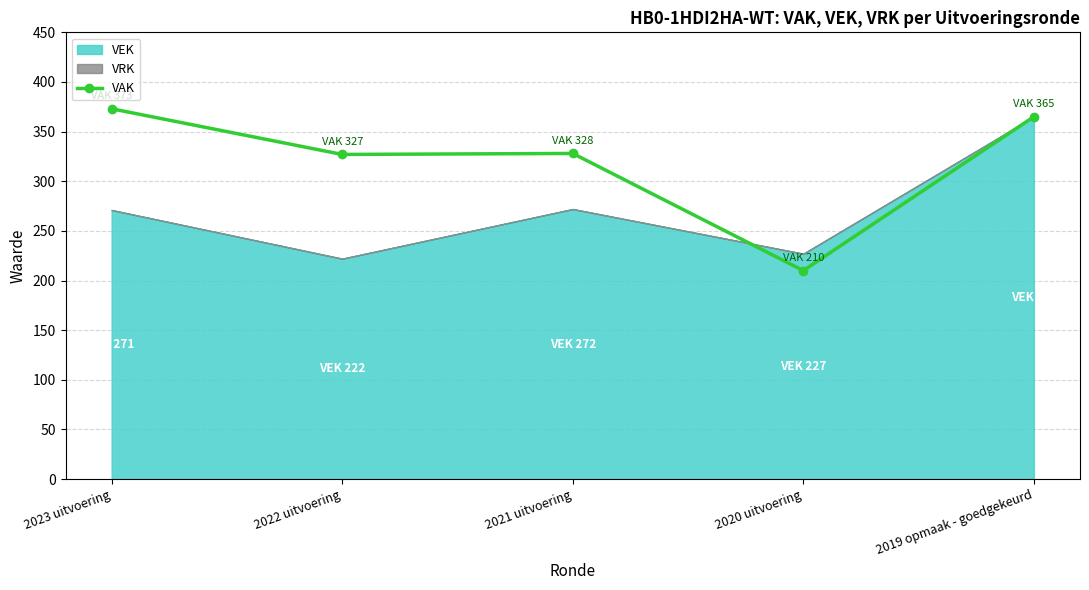

At which category does the data reach its first local peak?

2021 uitvoering